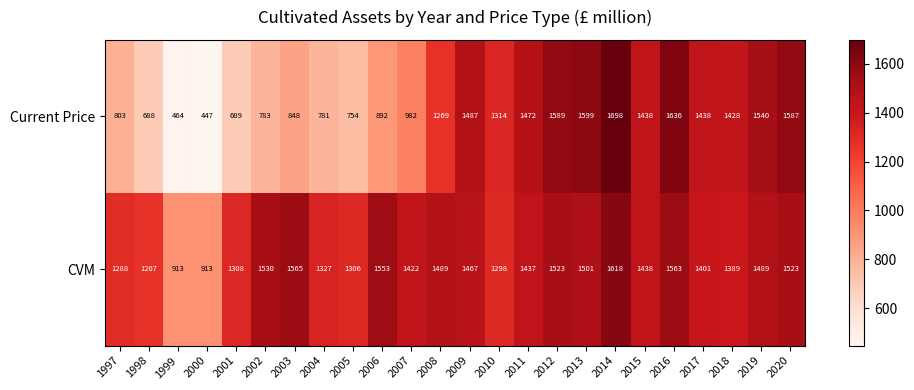

How many categories are shown in the chart?

24